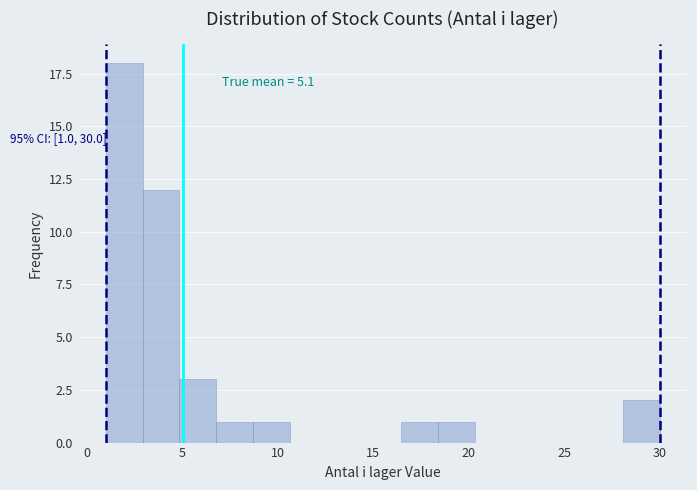

Around what value on the x-axis is the tallest bar? Give the approximate position of its centre, as read against the axis.

2.0